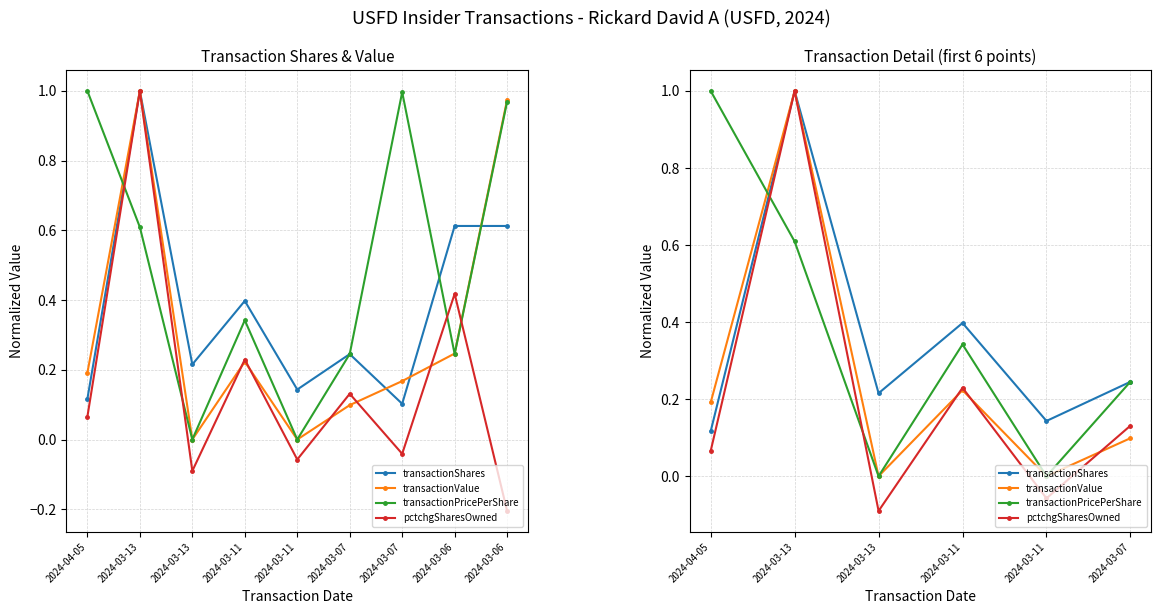

Which category has the lowest value across all series?

2024-03-13